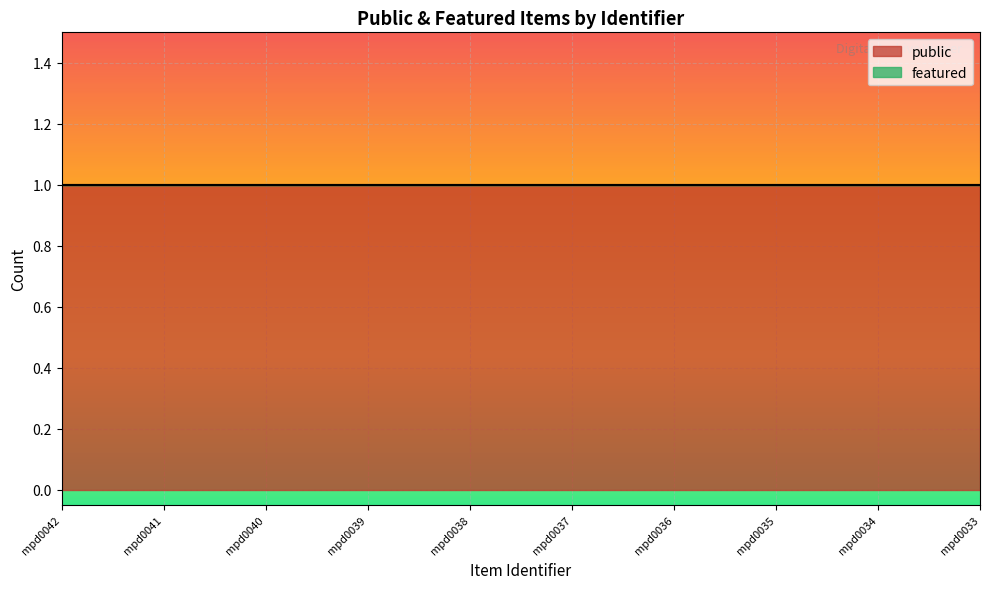

Between mpd0040 and mpd0035, which is larger?

mpd0040